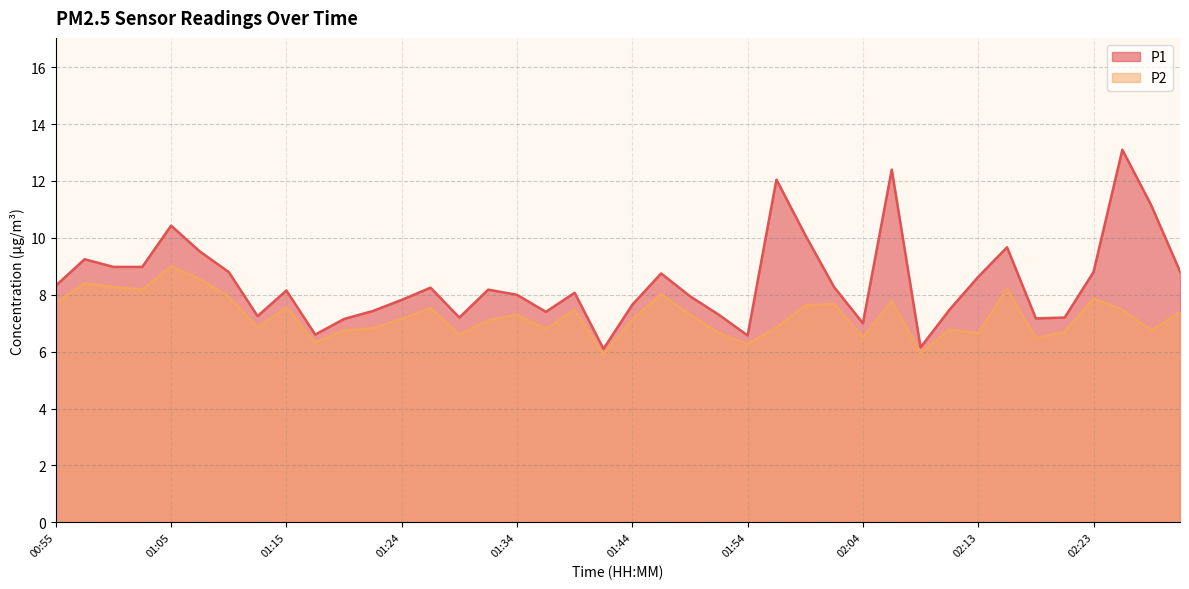

Reading right to left, what are all the values shown in this chart?

P1: 02:30=8.8	02:28=11.2	02:26=13.1	02:23=8.8	02:21=7.2	02:18=7.2	02:16=9.7	02:13=8.6	02:11=7.5	02:08=6.2	02:06=12.4	02:04=7.0	02:01=8.3	01:59=10.1	01:56=12.1	01:54=6.6	01:51=7.3	01:49=8.0	01:46=8.8	01:44=7.7	01:42=6.1	01:39=8.1	01:37=7.4	01:34=8.0	01:32=8.2	01:29=7.2	01:27=8.2	01:24=7.8	01:22=7.4	01:20=7.2	01:17=6.6	01:15=8.2	01:12=7.2	01:10=8.8	01:07=9.5	01:05=10.4	01:03=9.0	01:00=9.0	00:58=9.2	00:55=8.3
P2: 02:30=7.4	02:28=6.8	02:26=7.5	02:23=7.9	02:21=6.7	02:18=6.5	02:16=8.2	02:13=6.7	02:11=6.8	02:08=6.0	02:06=7.8	02:04=6.5	02:01=7.7	01:59=7.6	01:56=6.8	01:54=6.3	01:51=6.7	01:49=7.3	01:46=8.0	01:44=7.1	01:42=5.9	01:39=7.5	01:37=6.8	01:34=7.3	01:32=7.1	01:29=6.6	01:27=7.5	01:24=7.2	01:22=6.8	01:20=6.8	01:17=6.3	01:15=7.5	01:12=6.8	01:10=7.9	01:07=8.6	01:05=9.0	01:03=8.2	01:00=8.3	00:58=8.4	00:55=7.7